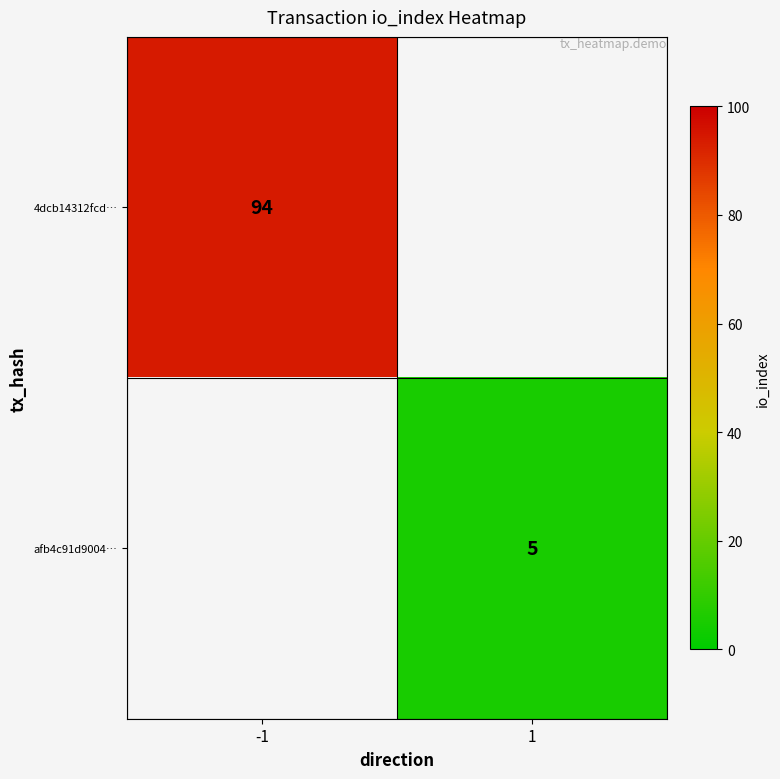

At which category does the chart reach its peak across all series?

-1